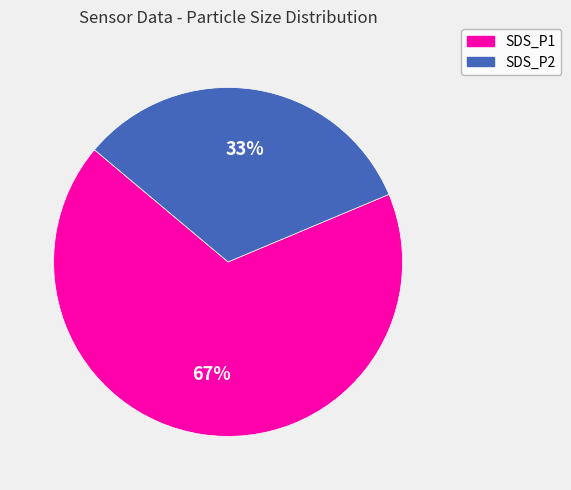

What is the largest slice in the pie chart?

SDS_P1